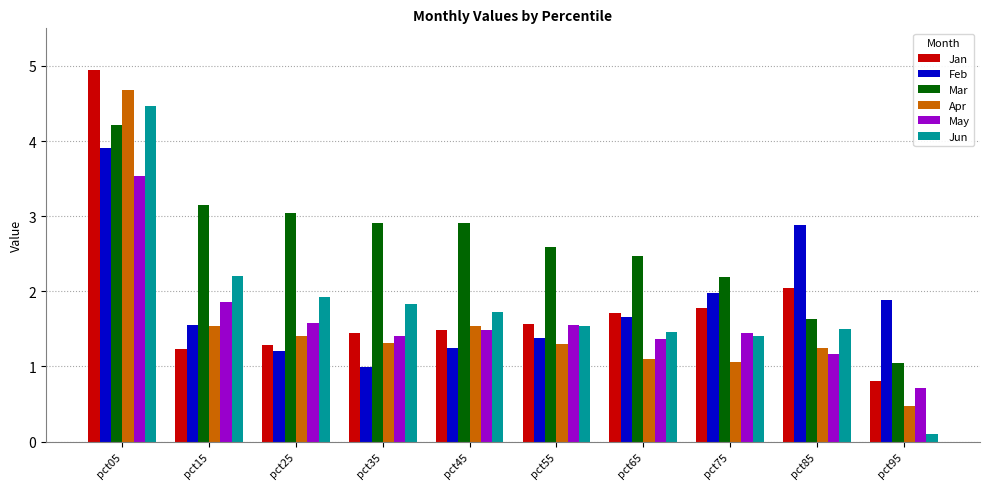

What is the approximate value of May at pct65?

1.4